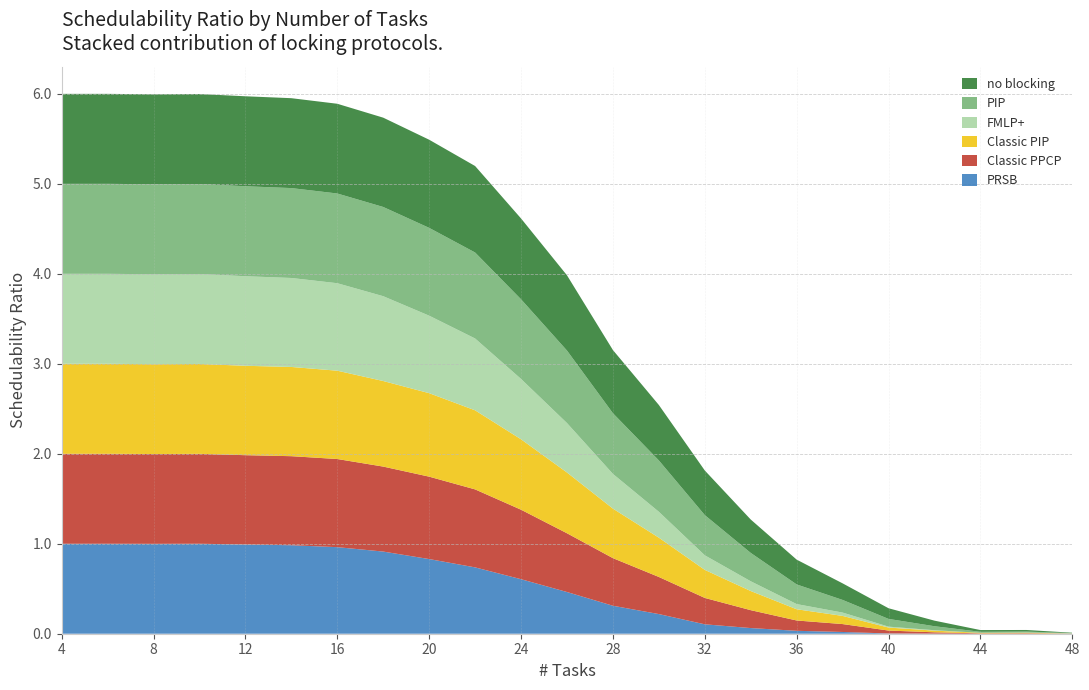

Reading right to left, what are all the values shown in this chart?

PRSB: 48=0.0	46=0.0	44=0.0	42=0.0	40=0.0	38=0.0	36=0.0	34=0.1	32=0.1	30=0.2	28=0.3	26=0.5	24=0.6	22=0.7	20=0.8	18=0.9	16=1.0	14=1.0	12=1.0	10=1.0	8=1.0	6=1.0	4=1.0
Classic PPCP: 48=0.0	46=0.0	44=0.0	42=0.0	40=0.0	38=0.1	36=0.1	34=0.2	32=0.3	30=0.4	28=0.5	26=0.7	24=0.8	22=0.9	20=0.9	18=0.9	16=1.0	14=1.0	12=1.0	10=1.0	8=1.0	6=1.0	4=1.0
Classic PIP: 48=0.0	46=0.0	44=0.0	42=0.0	40=0.0	38=0.1	36=0.1	34=0.2	32=0.3	30=0.4	28=0.6	26=0.7	24=0.8	22=0.9	20=0.9	18=1.0	16=1.0	14=1.0	12=1.0	10=1.0	8=1.0	6=1.0	4=1.0
FMLP+: 48=0.0	46=0.0	44=0.0	42=0.0	40=0.0	38=0.0	36=0.1	34=0.1	32=0.2	30=0.3	28=0.4	26=0.5	24=0.7	22=0.8	20=0.9	18=0.9	16=1.0	14=1.0	12=1.0	10=1.0	8=1.0	6=1.0	4=1.0
PIP: 48=0.0	46=0.0	44=0.0	42=0.0	40=0.1	38=0.1	36=0.2	34=0.3	32=0.4	30=0.6	28=0.7	26=0.8	24=0.9	22=1.0	20=1.0	18=1.0	16=1.0	14=1.0	12=1.0	10=1.0	8=1.0	6=1.0	4=1.0
no blocking: 48=0.0	46=0.0	44=0.0	42=0.1	40=0.1	38=0.2	36=0.3	34=0.4	32=0.5	30=0.6	28=0.7	26=0.8	24=0.9	22=1.0	20=1.0	18=1.0	16=1.0	14=1.0	12=1.0	10=1.0	8=1.0	6=1.0	4=1.0